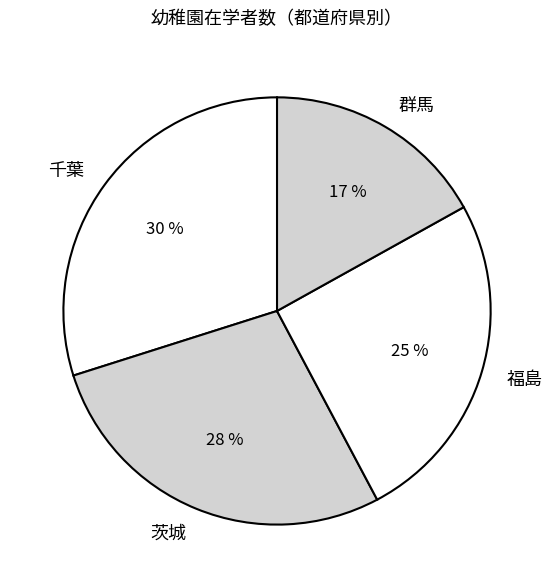

To the nearest percent, what is the average slice percentage?

25%